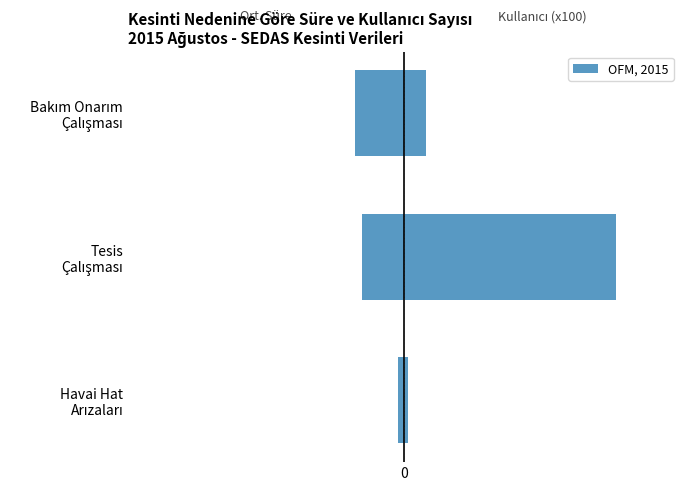

Which series has the largest total across all categories?

OFM, 2015